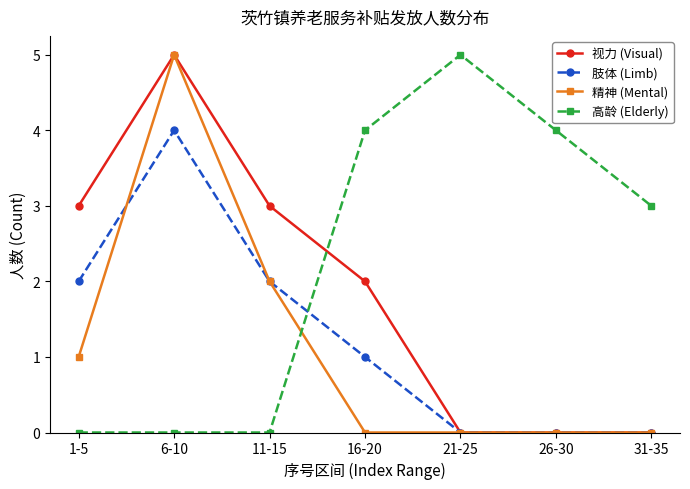

Reading left to right, extract all data points from this chart.

视力 (Visual): 3	5	3	2	0	0	0
肢体 (Limb): 2	4	2	1	0	0	0
精神 (Mental): 1	5	2	0	0	0	0
高龄 (Elderly): 0	0	0	4	5	4	3